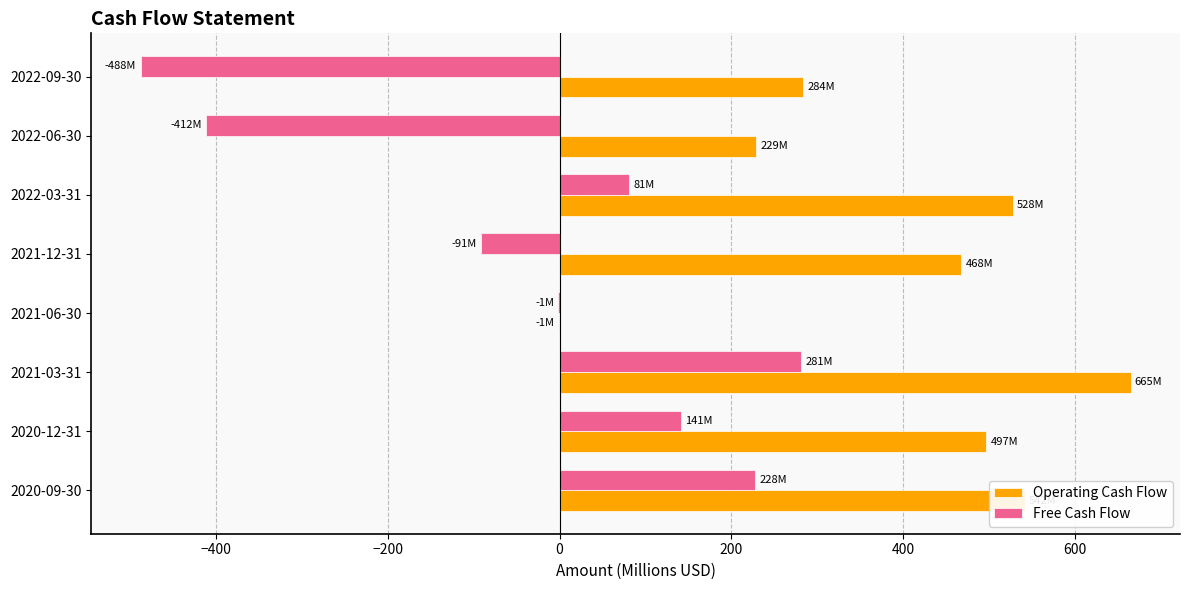

Count the number of categories in the chart.

8